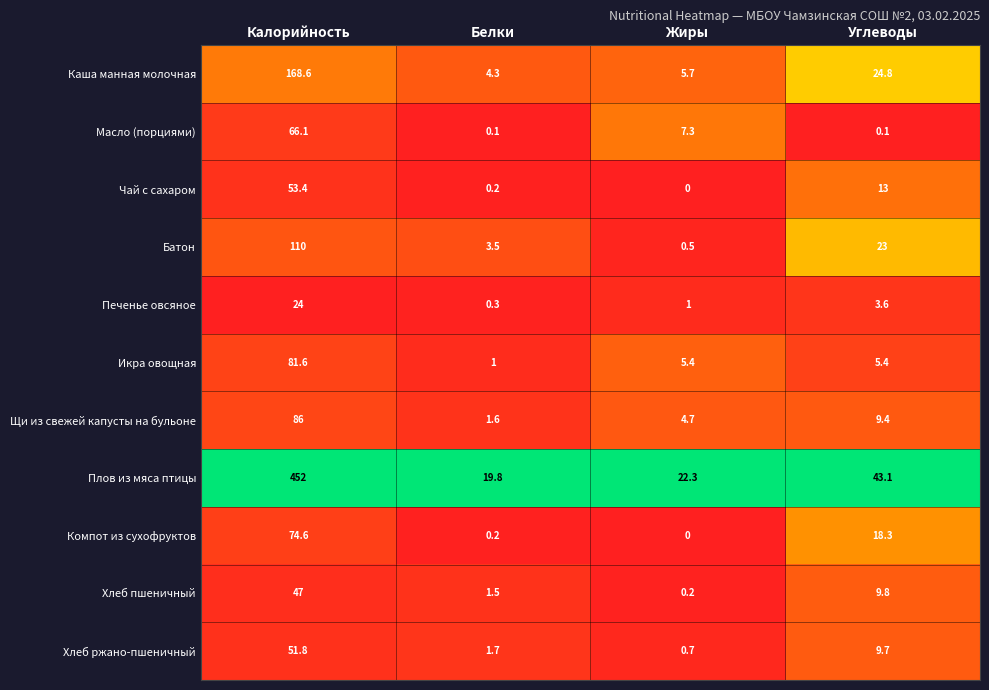

What is the difference between the maximum and minimum values in the Плов из мяса птицы series?

432.2